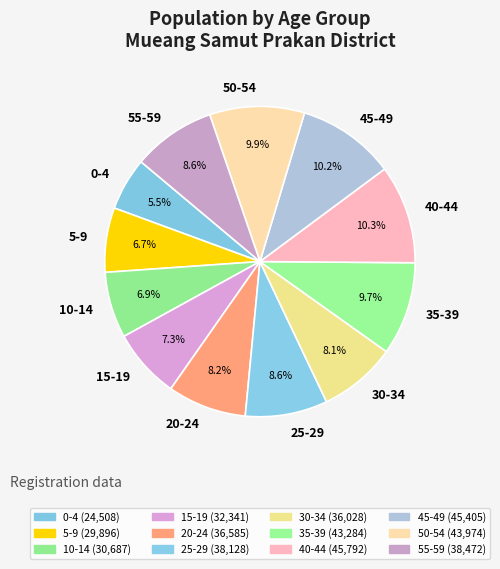

What is the smallest slice in the pie chart?

0-4